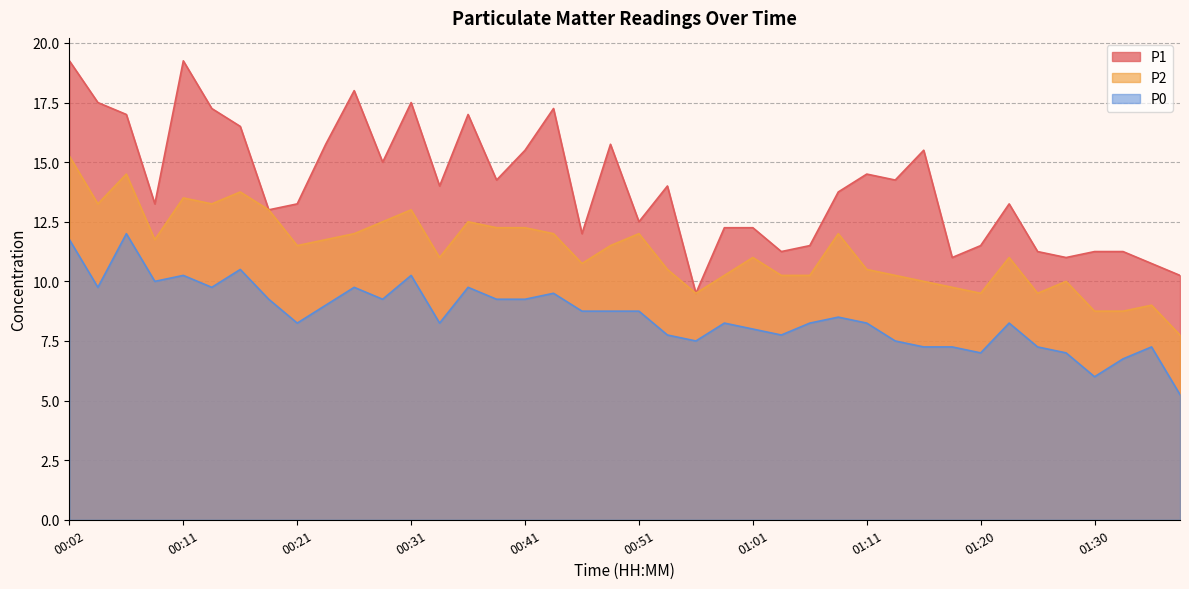

What is the difference between the maximum and minimum values in the P0 series?

6.8